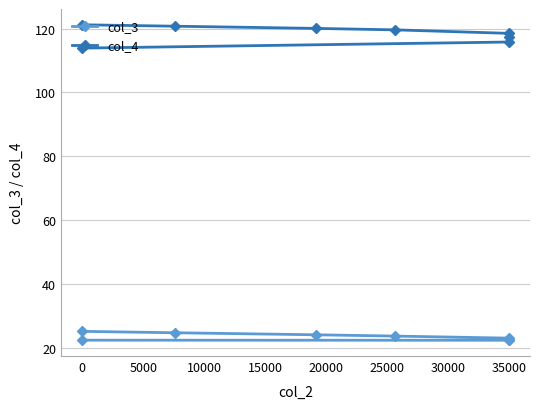

What are all the series names shown in the legend?

col_3, col_4